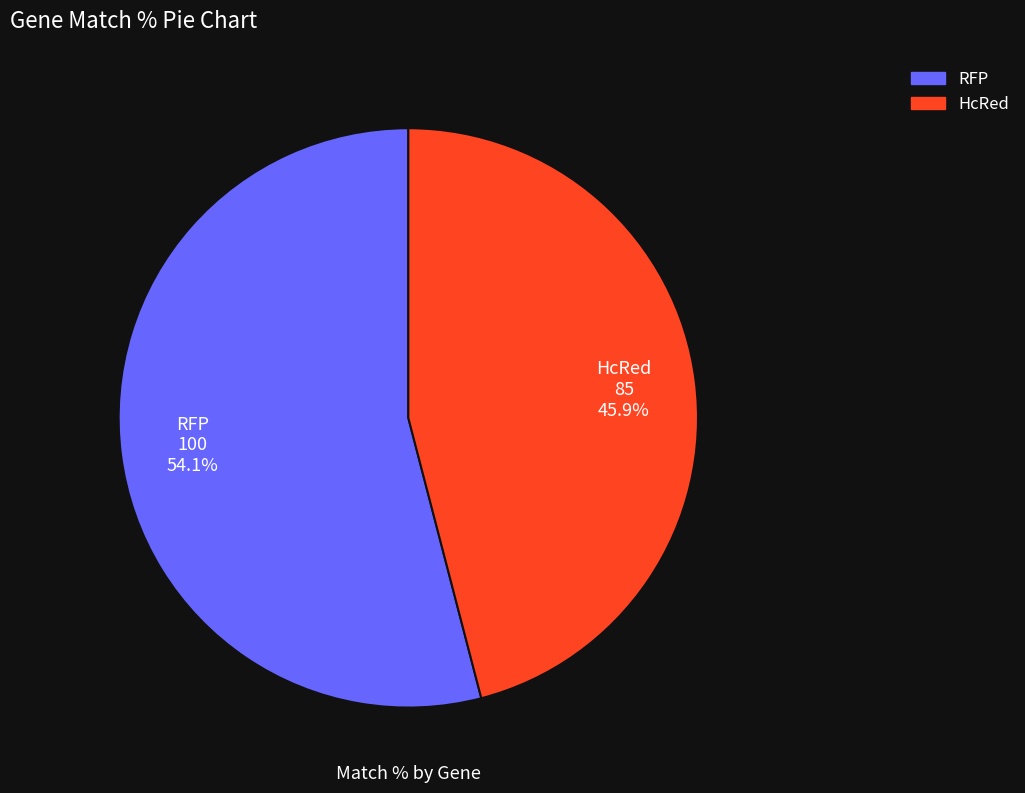

How many slices are in this pie chart?

2